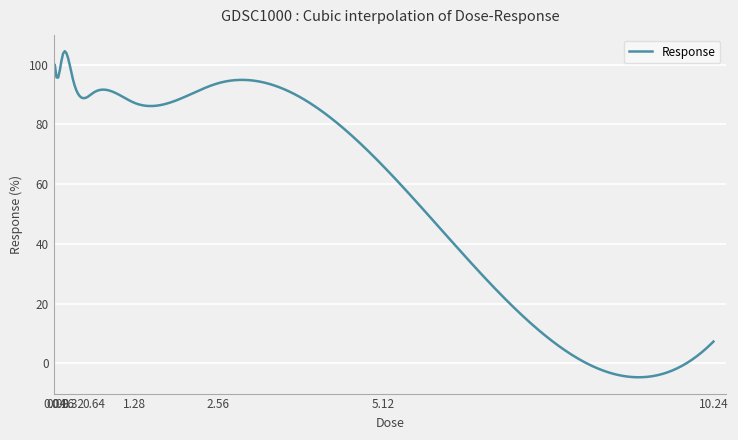

What is the difference between the maximum and minimum values?

109.2